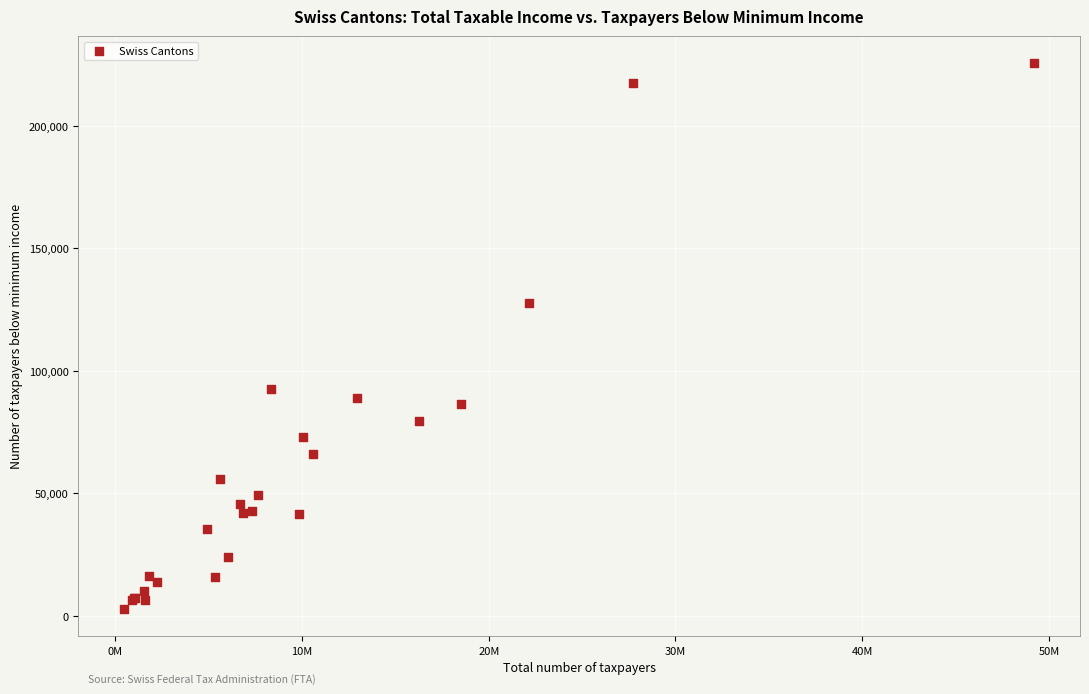

What Y value in the scatter plot is closest to 114248?

127864